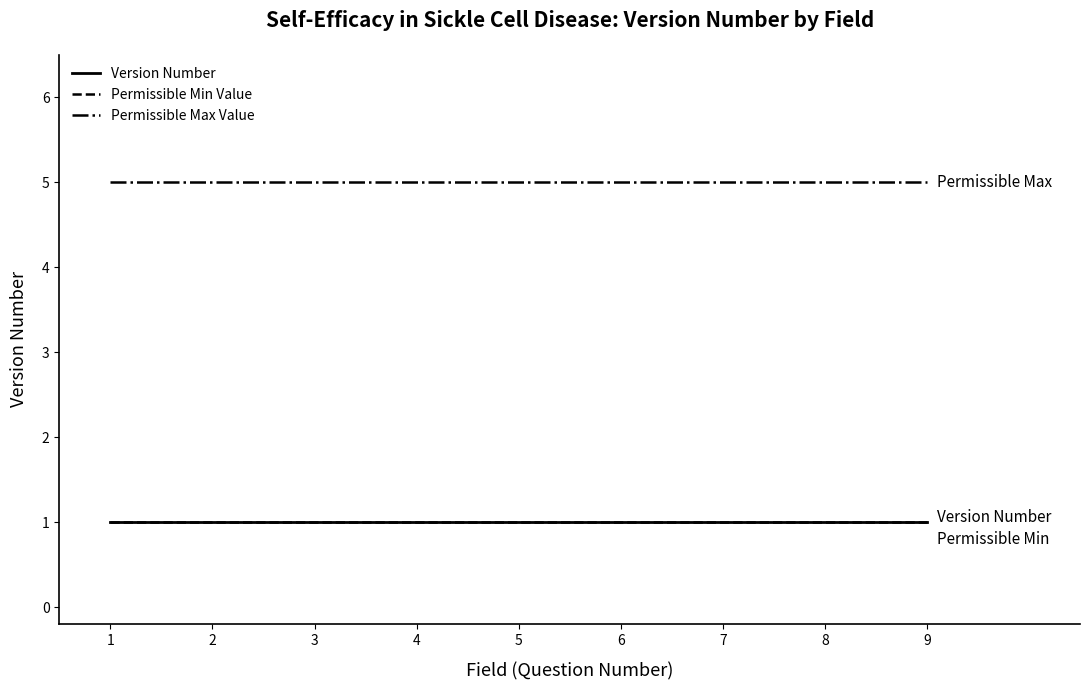

True or false: Permissible Max Value has more than 0 points higher than both neighbors.

False